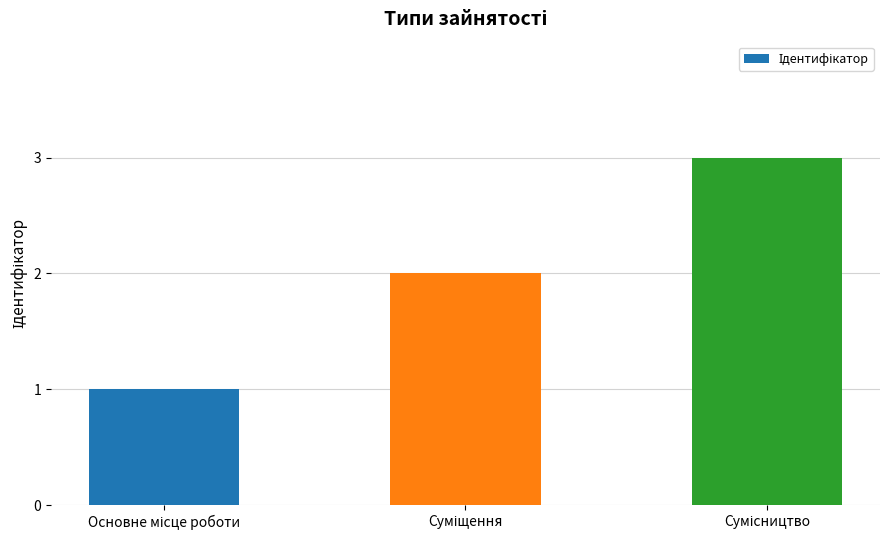

What is the difference between the maximum and minimum values?

2